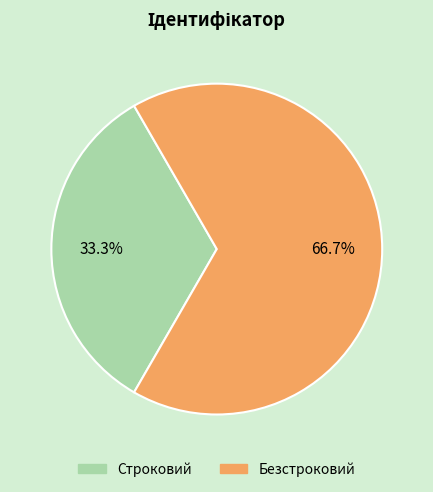

To the nearest percent, what portion does Строковий represent?

33%